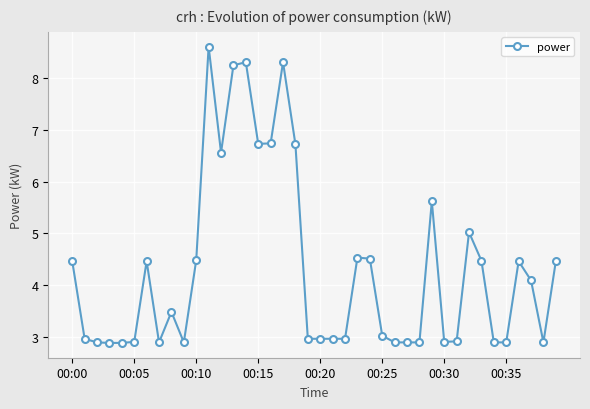

What is the difference between the maximum and second lowest values?

5.7